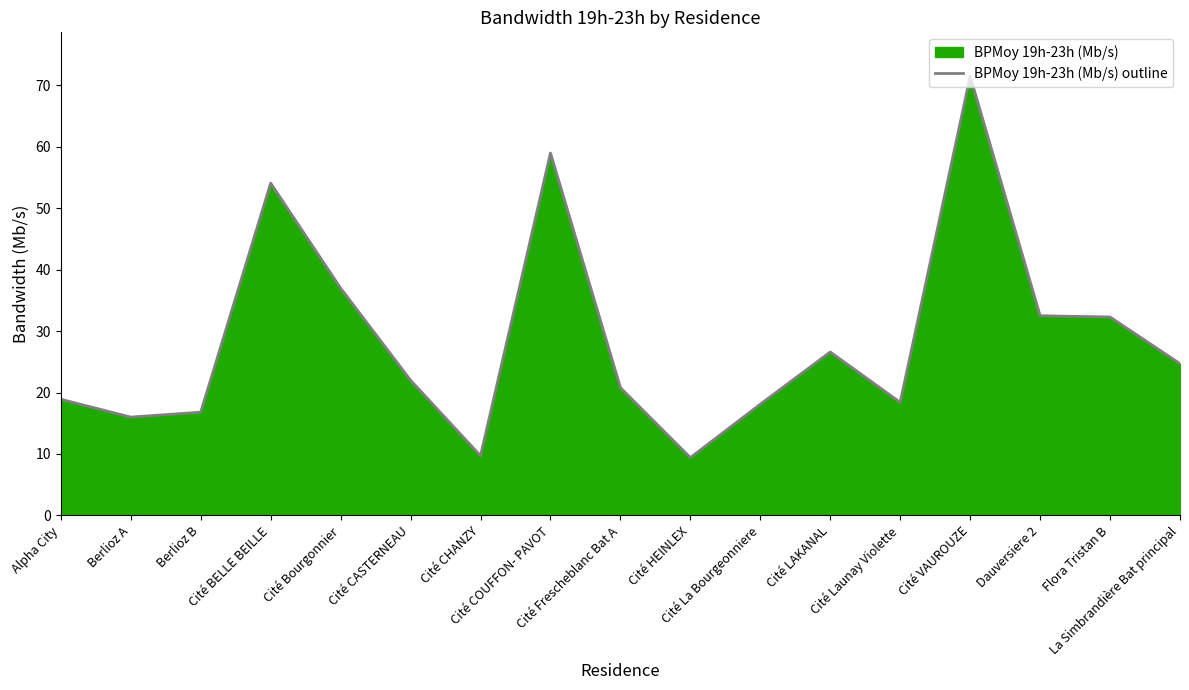

What is the difference between the maximum and minimum values?

62.1